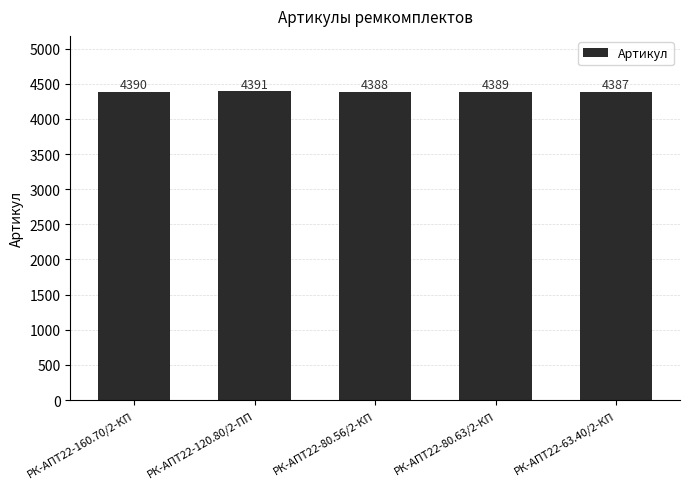

What is the minimum value shown in the chart?

4387